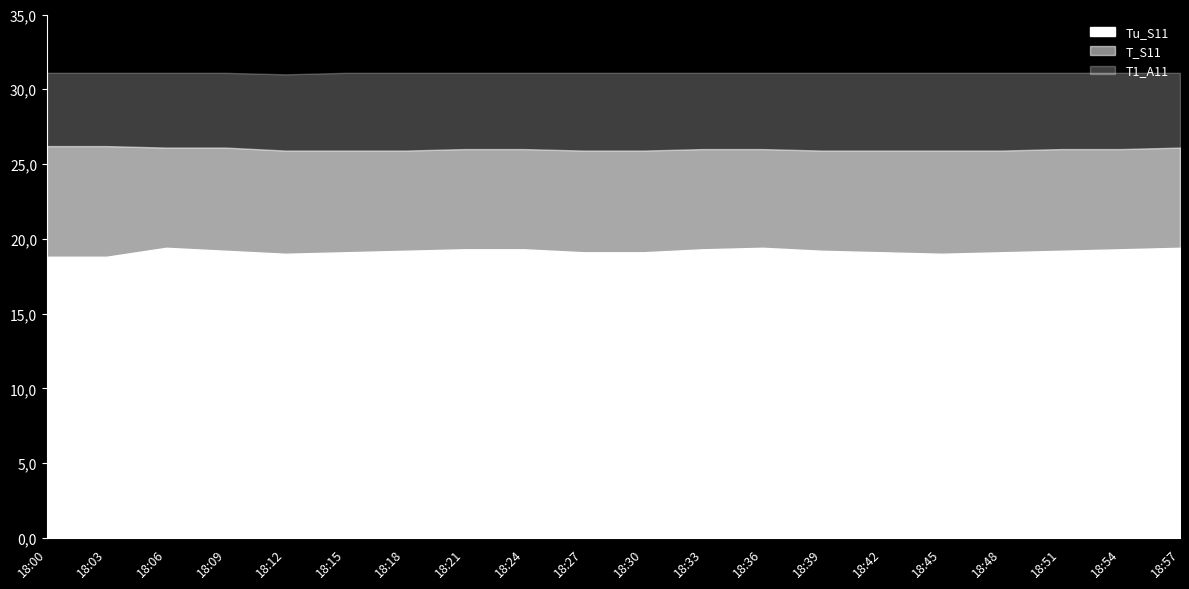

Count the number of data series in this chart.

3